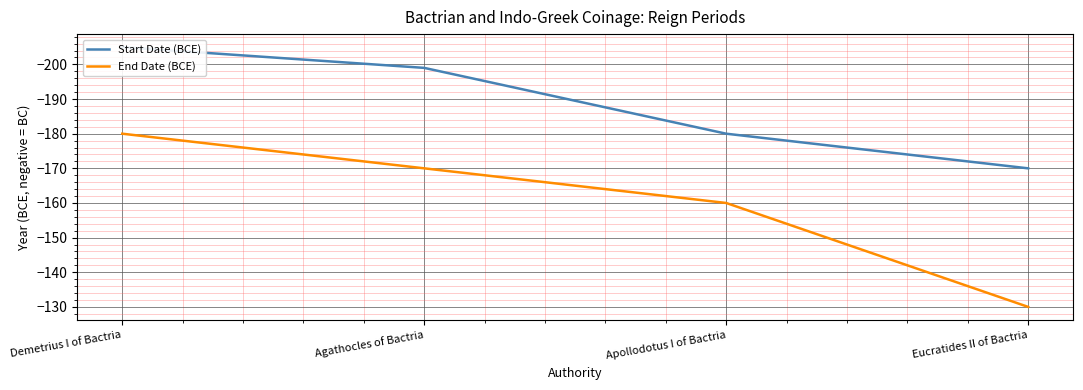

True or false: End Date (BCE) and Start Date (BCE) cross at least once.

False